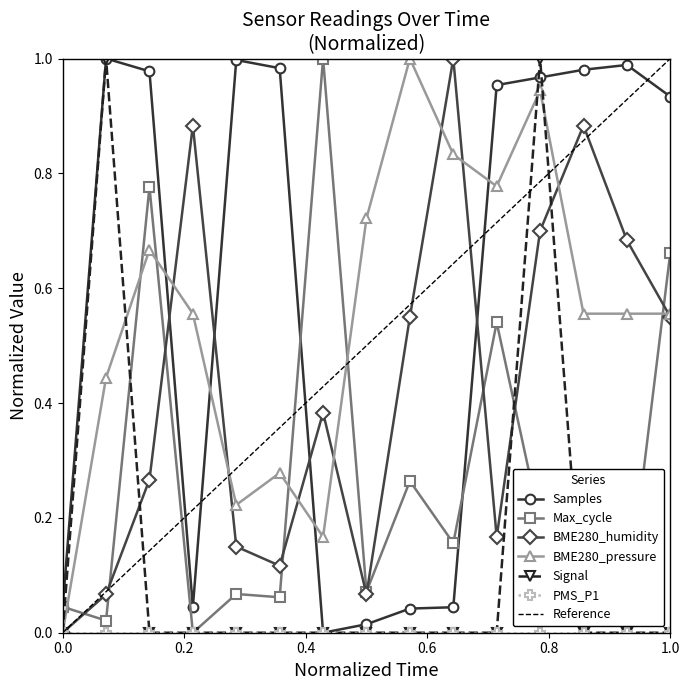

At how many categories does at least one series exceed 0?

15